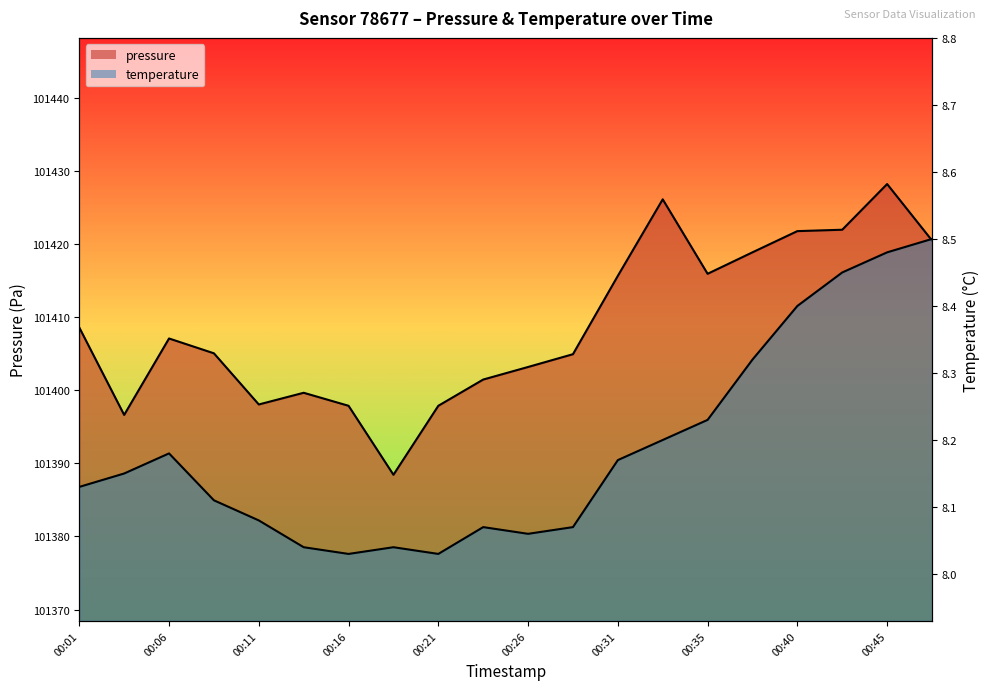

True or false: pressure and temperature cross at least once.

False